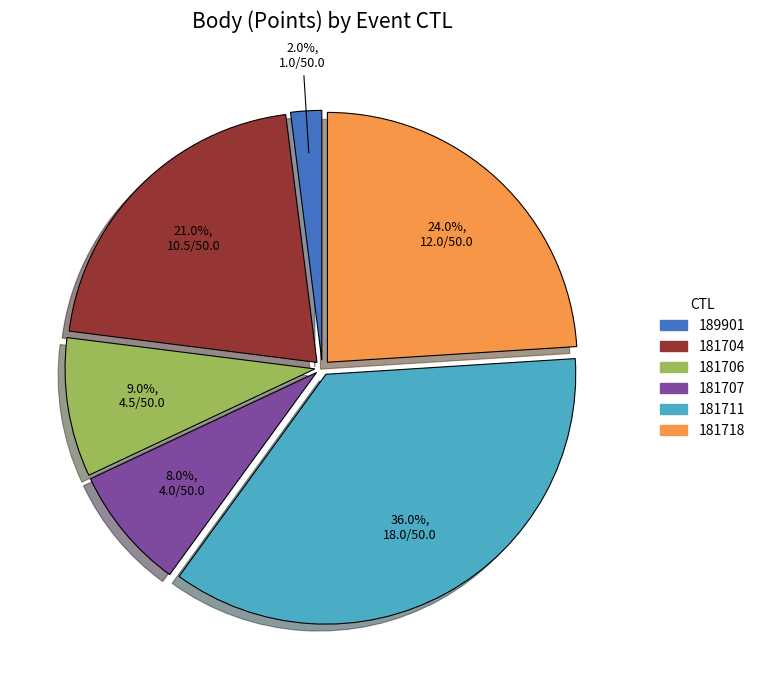

Is it true that 189901 is 2% of the pie?

True